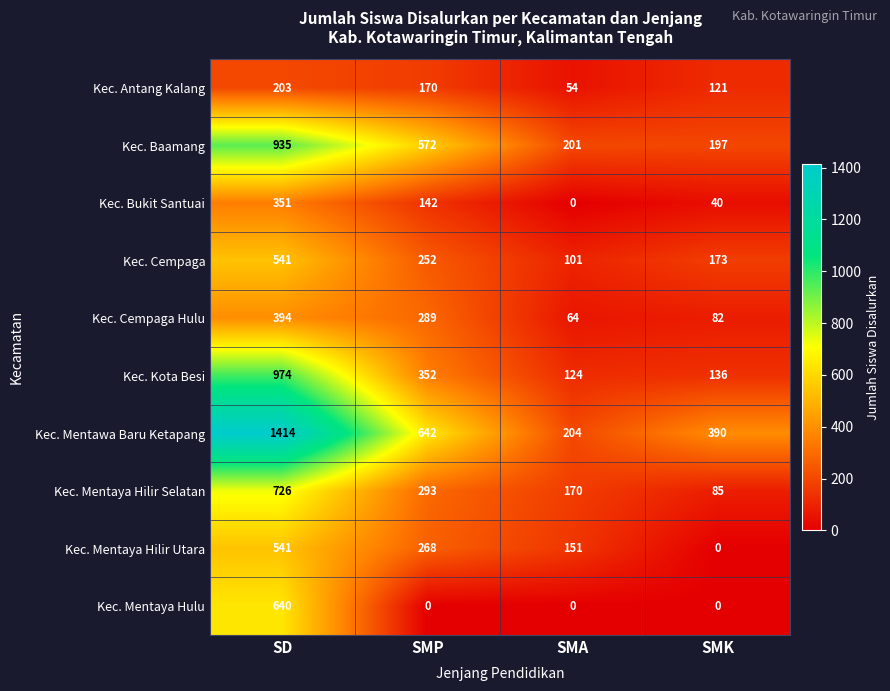

What is the spread (max minus min) of values at SMP?

642